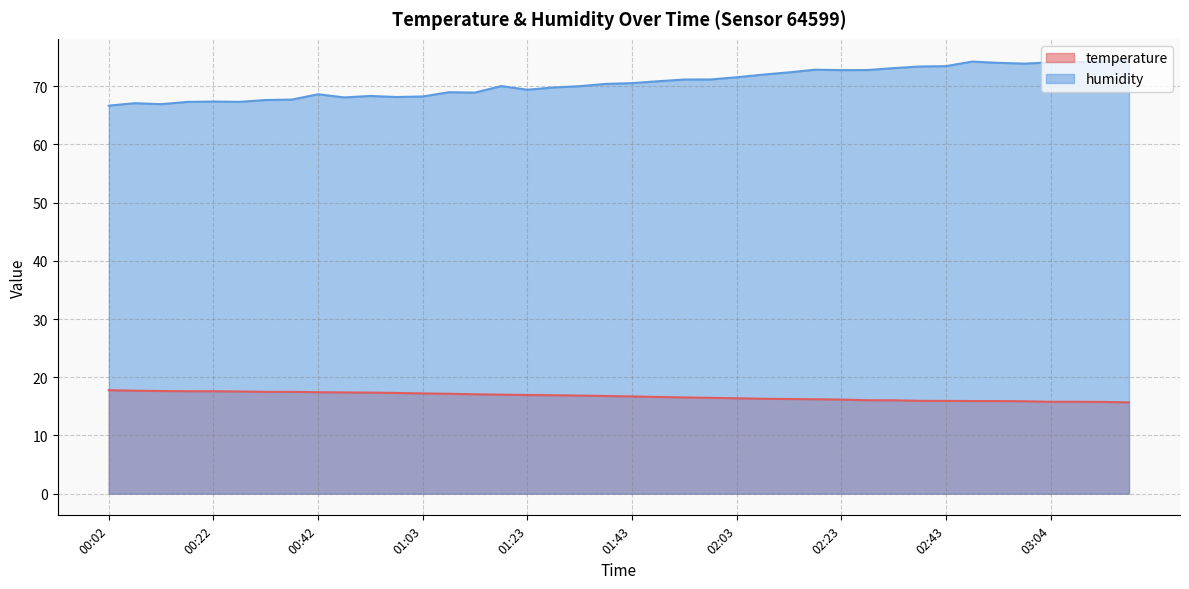

Which series has the largest total across all categories?

humidity